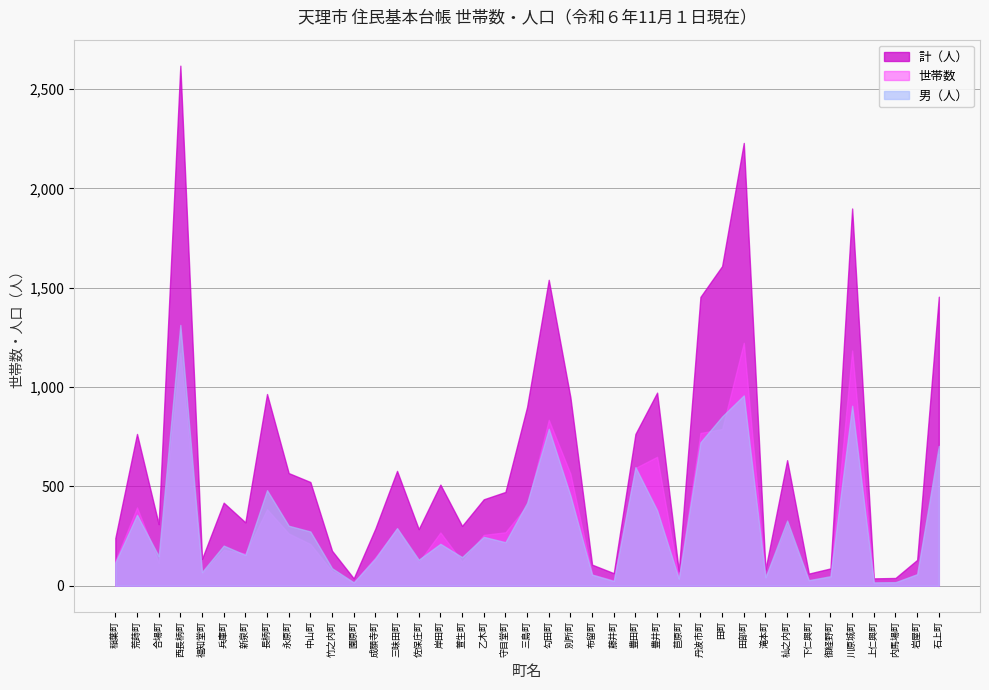

What is the label of the 20th point from the right?

三島町